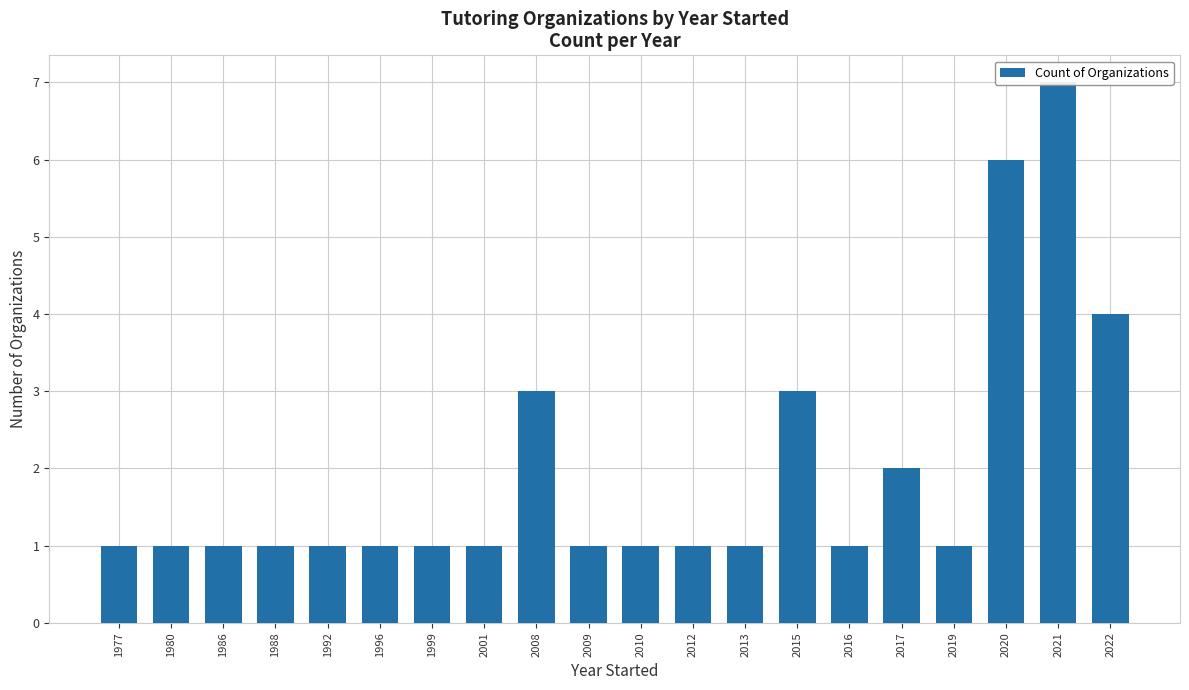

What is the change in value from 2019 to 2020?

+5